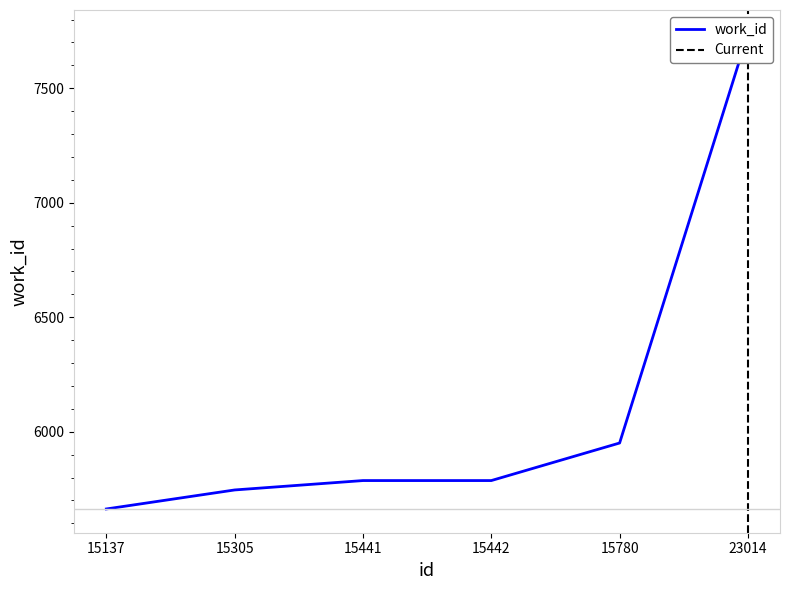

True or false: the data has more than 2 interior local peaks.

False